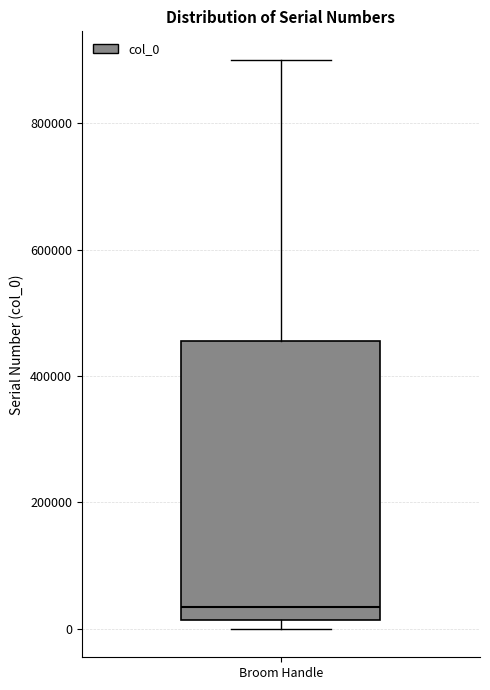

Transcribe this box plot: give where the median line is, the range the box spans, and where the two whiskers end, as read against the y-axis. The values are not printed on the chart, so give them approximately, as read against the axis.

median 40000, box 20000 to 460000, whiskers 0 to 900000